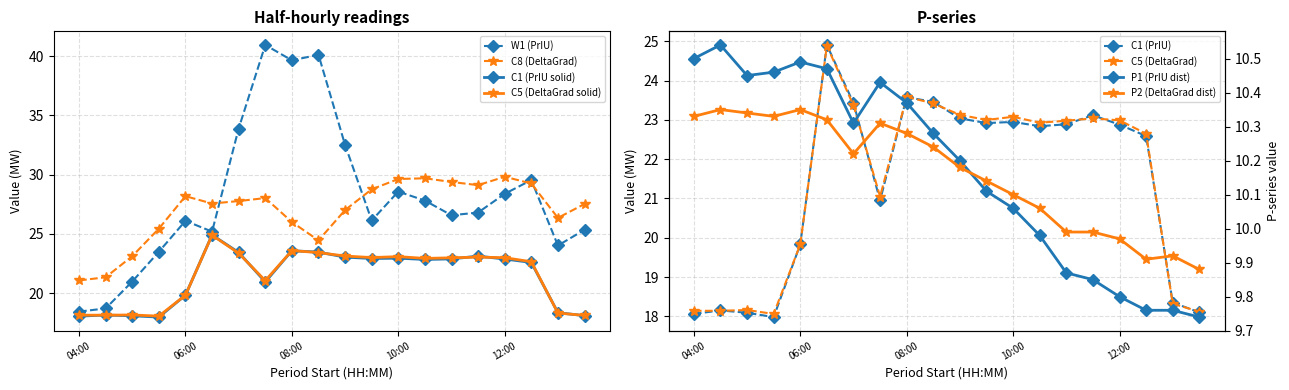

True or false: C1 has a value of 18.1 at 05:00.

True